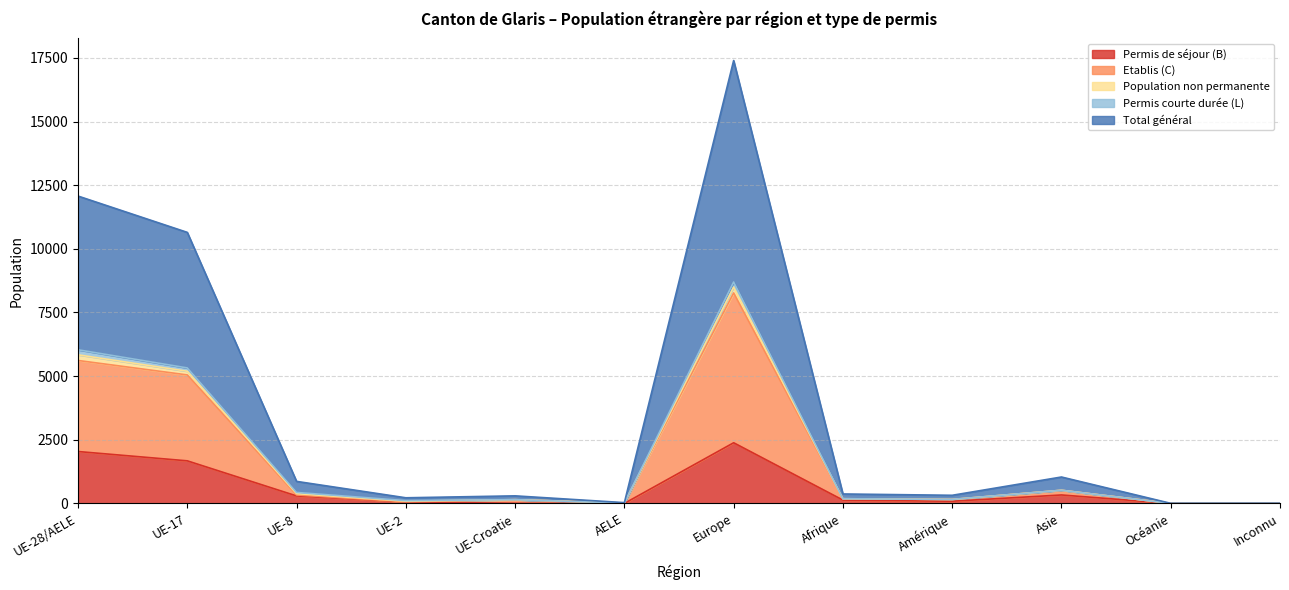

What is the average value of the Permis de séjour (B) series?

586